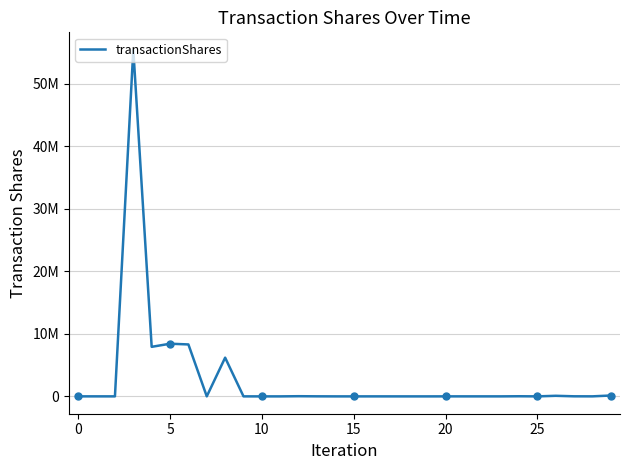

Does the chart display data point markers on the line(s)?

No